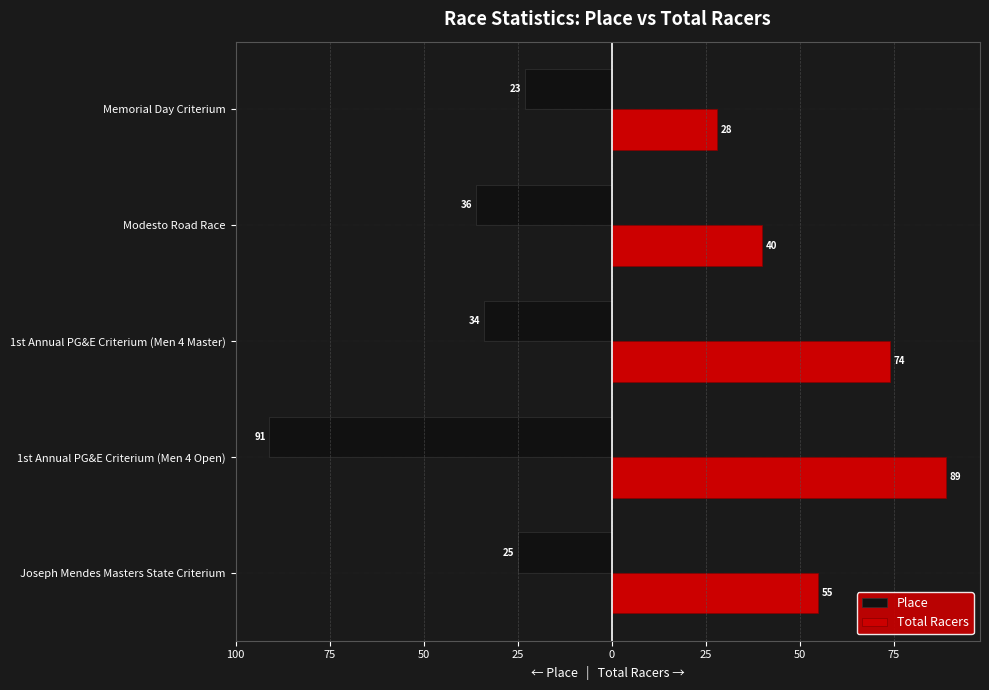

What are all the series names shown in the legend?

Place, Total Racers